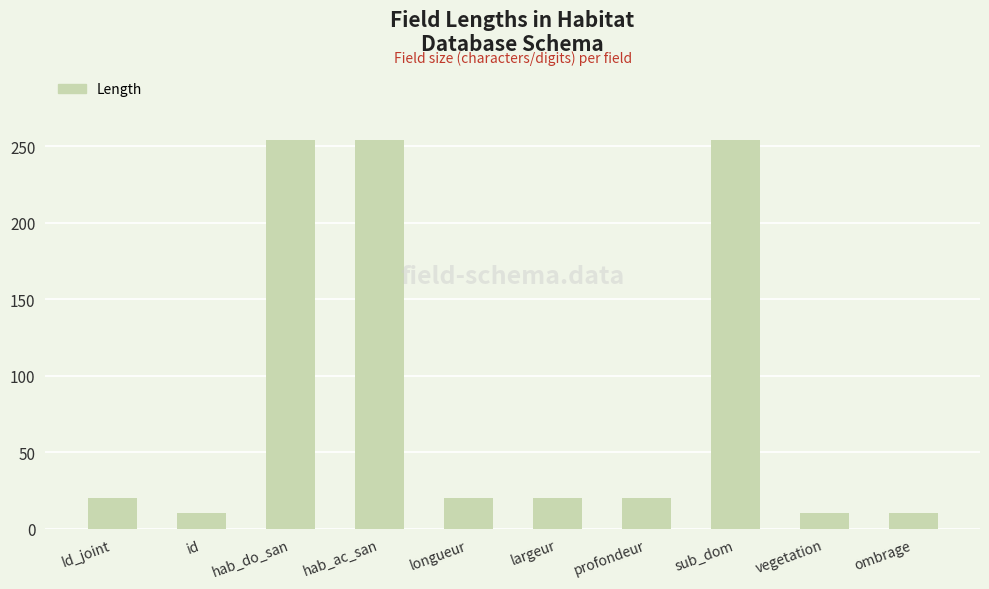

How many bars are there in total?

10